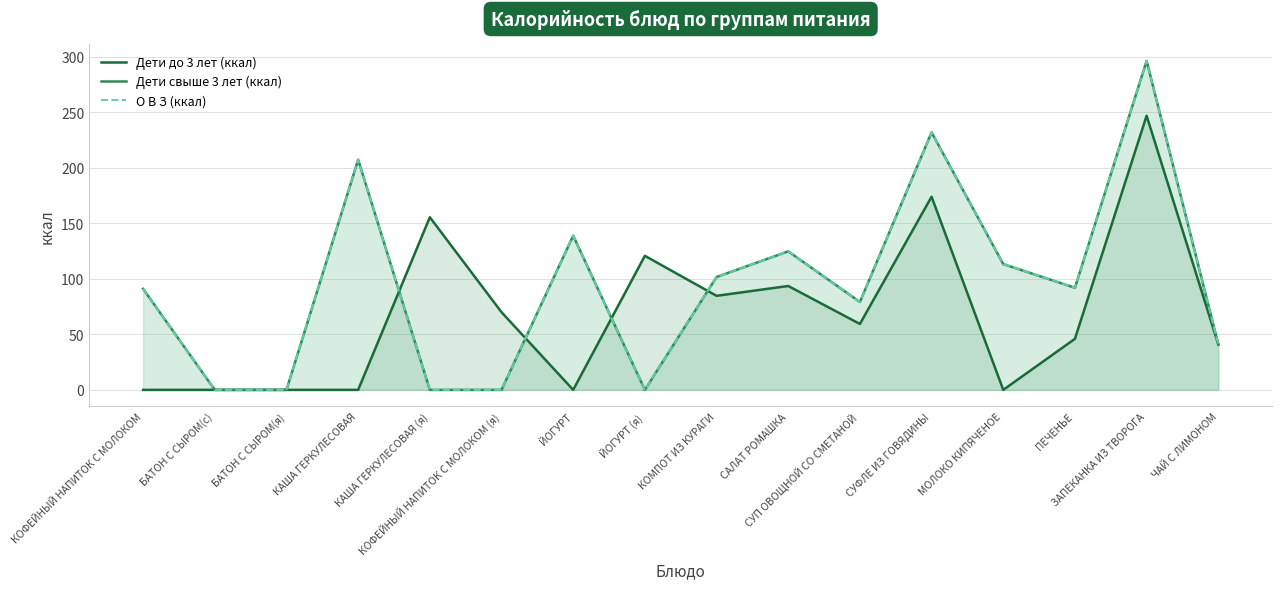

Where is the first local minimum for Дети до 3 лет (ккал)?

ЙОГУРТ